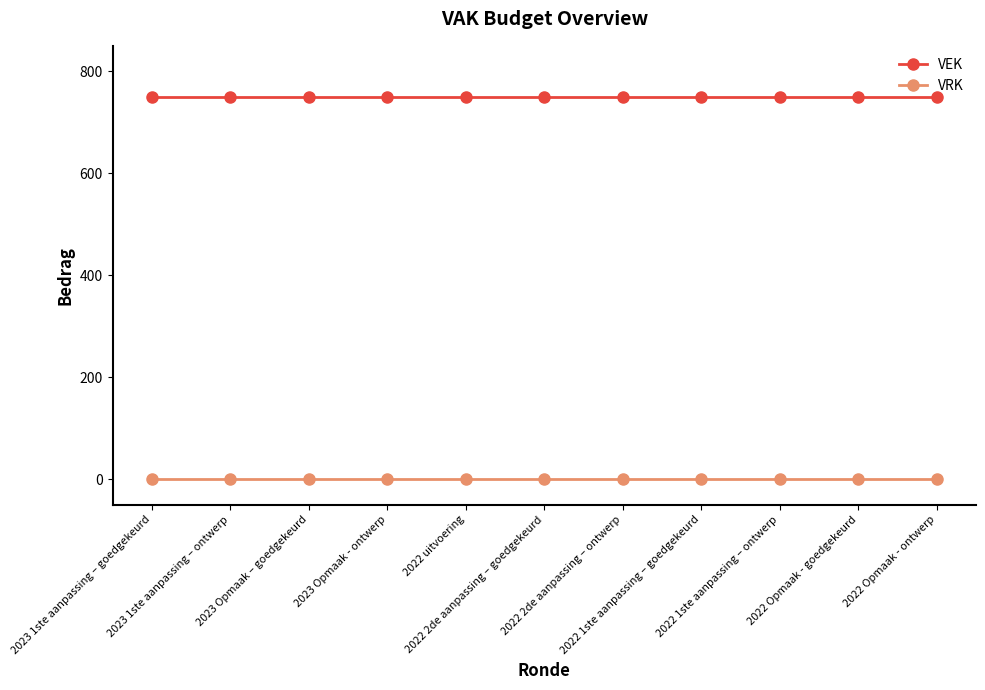

True or false: VEK and VRK cross at least once.

False